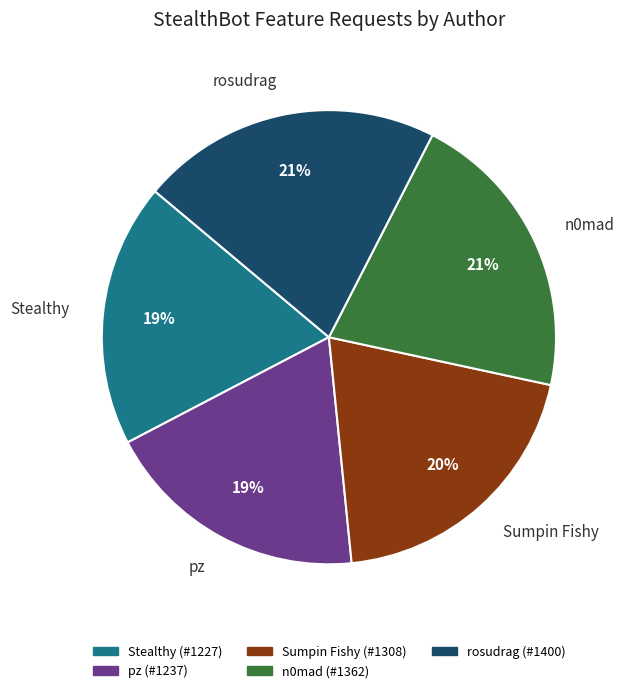

What is the ratio of the value at rosudrag to the value at Stealthy?

1.1